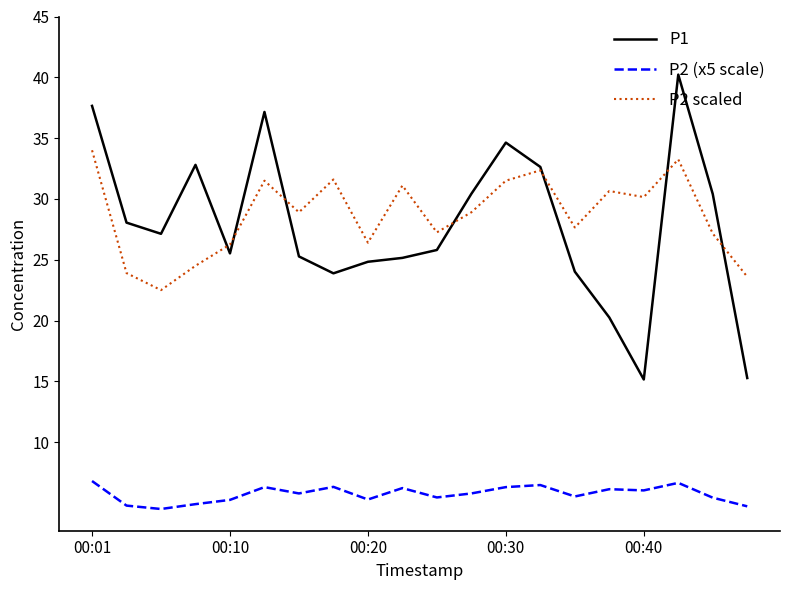

Does the chart have visible grid lines?

No